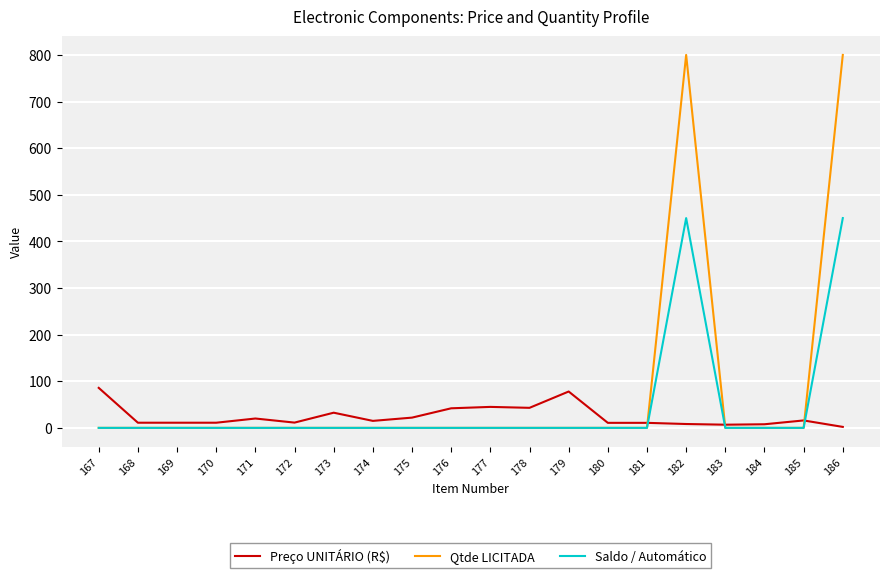

What is the maximum value shown in the chart?

800.0